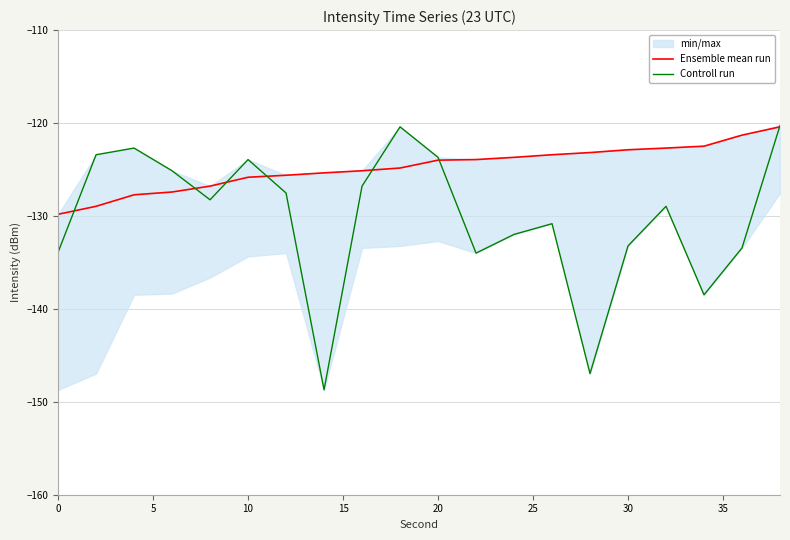

What is the difference between the second highest and second lowest values in the Controll run series?

26.6